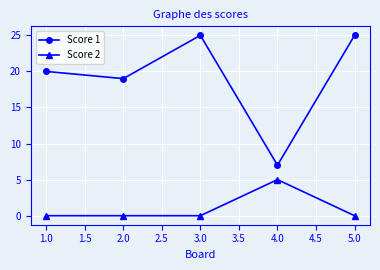

True or false: Score 1 and Score 2 cross at least once.

False